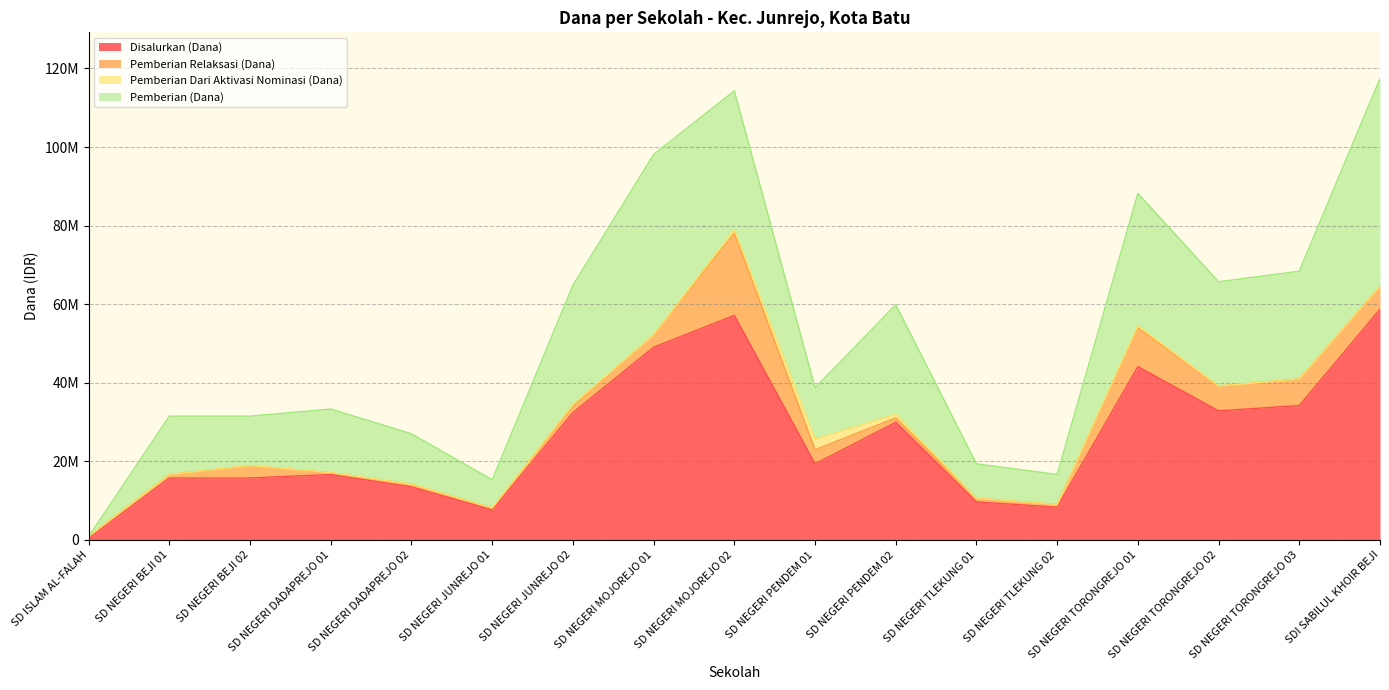

The value of Pemberian Relaksasi (Dana) at SD NEGERI MOJOREJO 02 is 12235208. True or false?

False